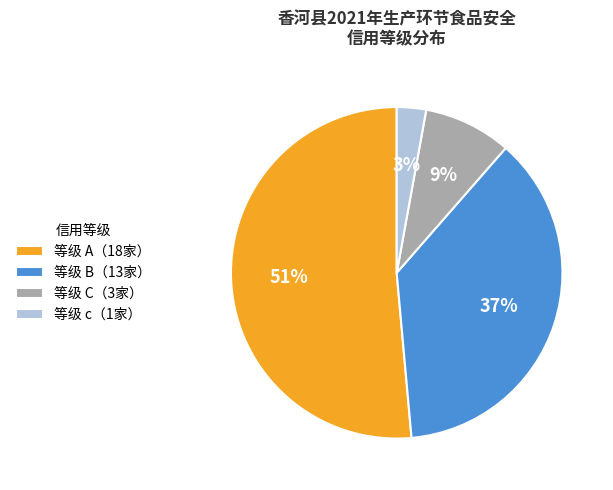

Is there a majority slice in this chart?

Yes